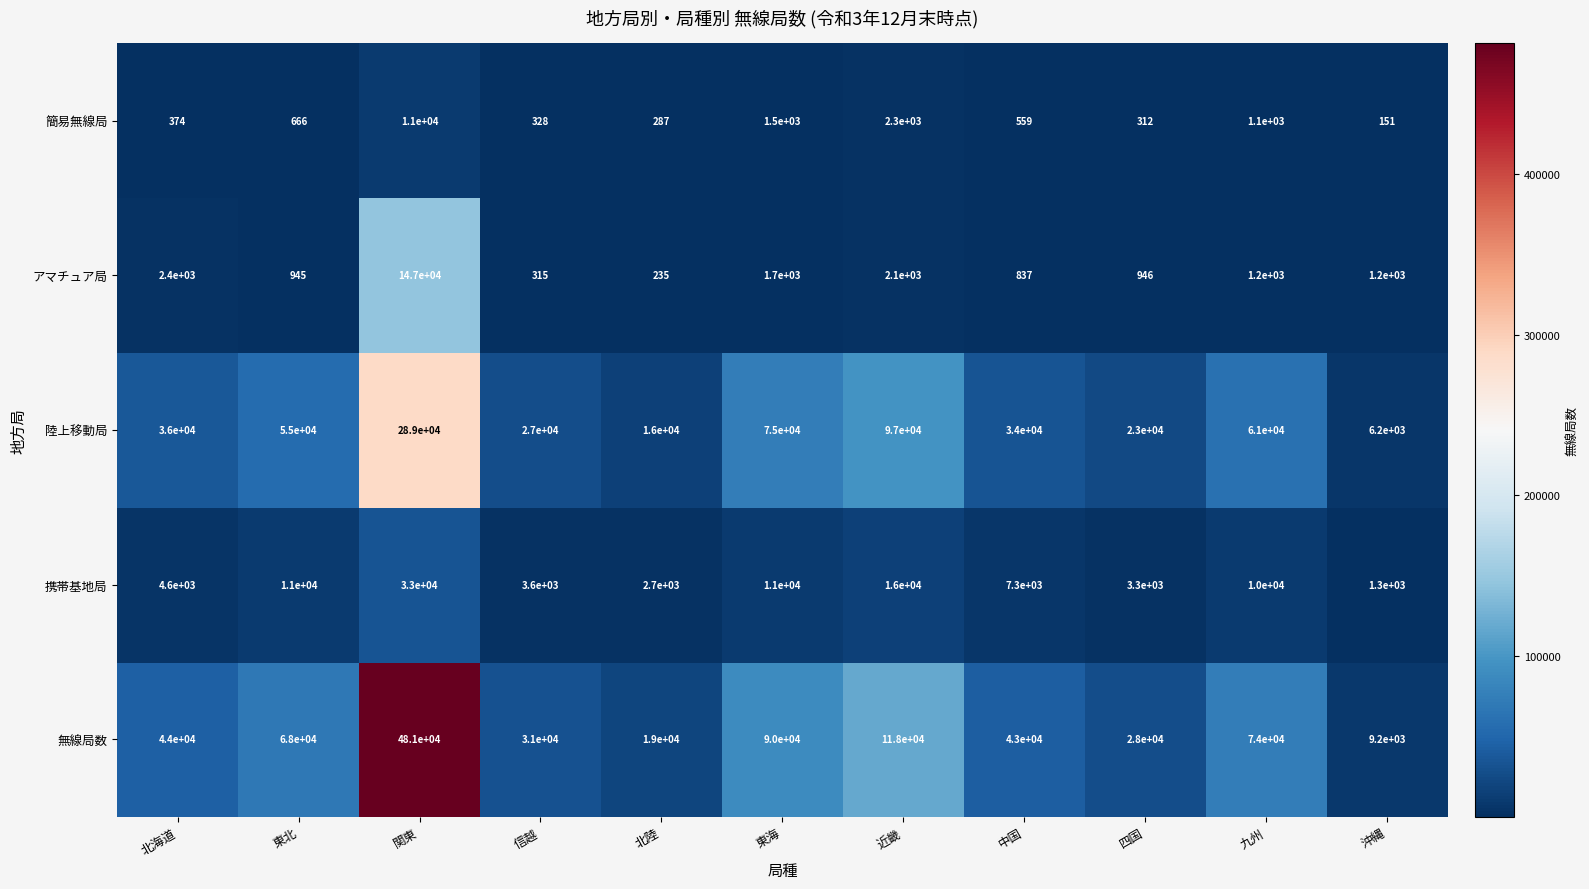

Rank the series by their maximum value, from lowest to highest.

簡易無線局, 携帯基地局, アマチュア局, 陸上移動局, 無線局数